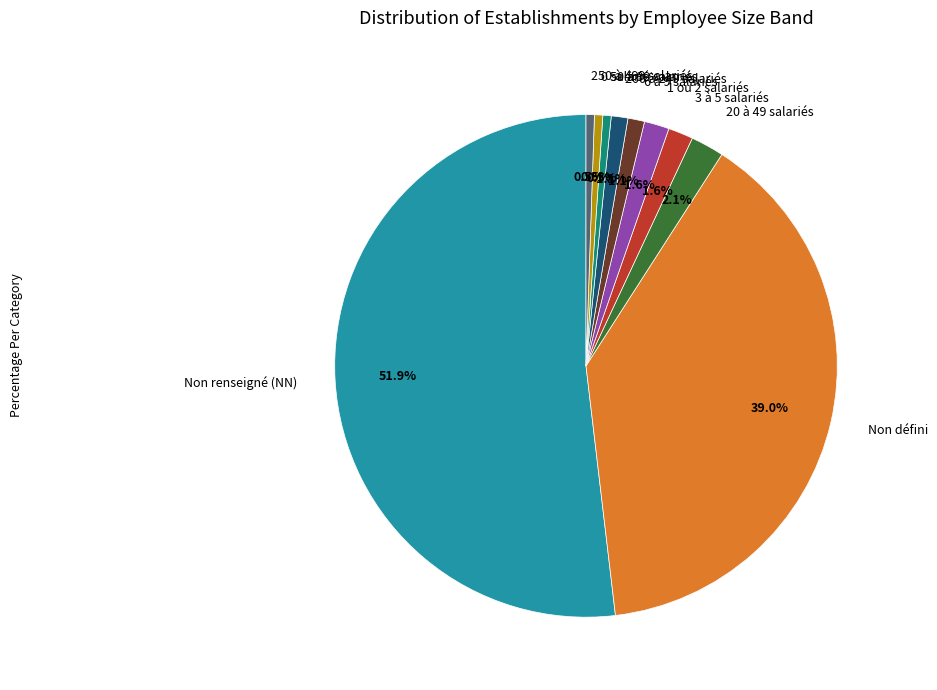

Does 0 salarié represent more than half of the total?

No